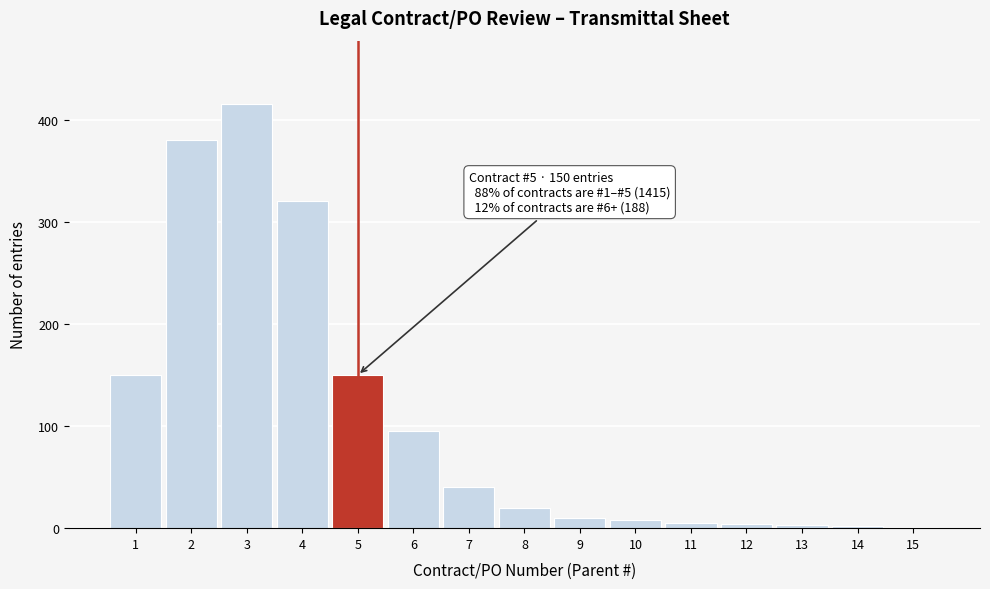

Approximately how many times larger is the value at 4 compared to 6?

3.4